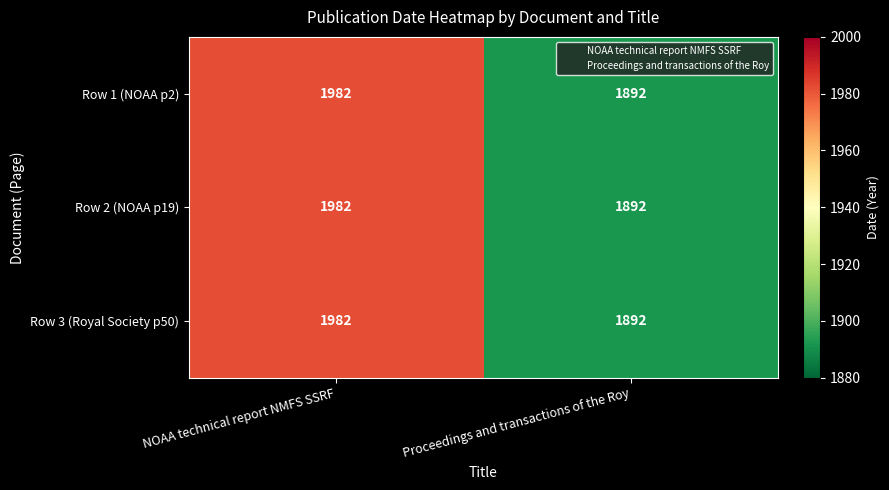

What is the sum of all Row 3 (Royal Society p50) values?

3874